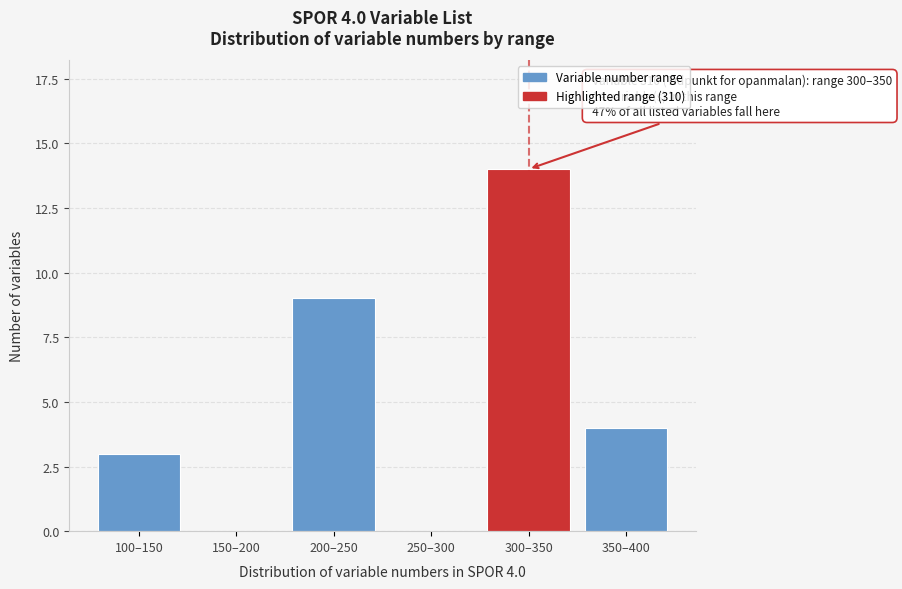

Reading right to left, what are all the values shown in this chart?

350–400=4	300–350=14	250–300=0	200–250=9	150–200=0	100–150=3